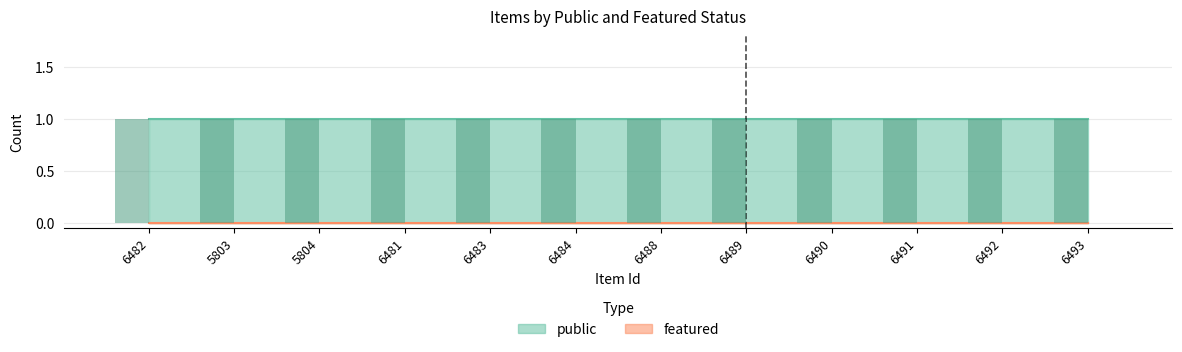

What is the average value of the public series?

1